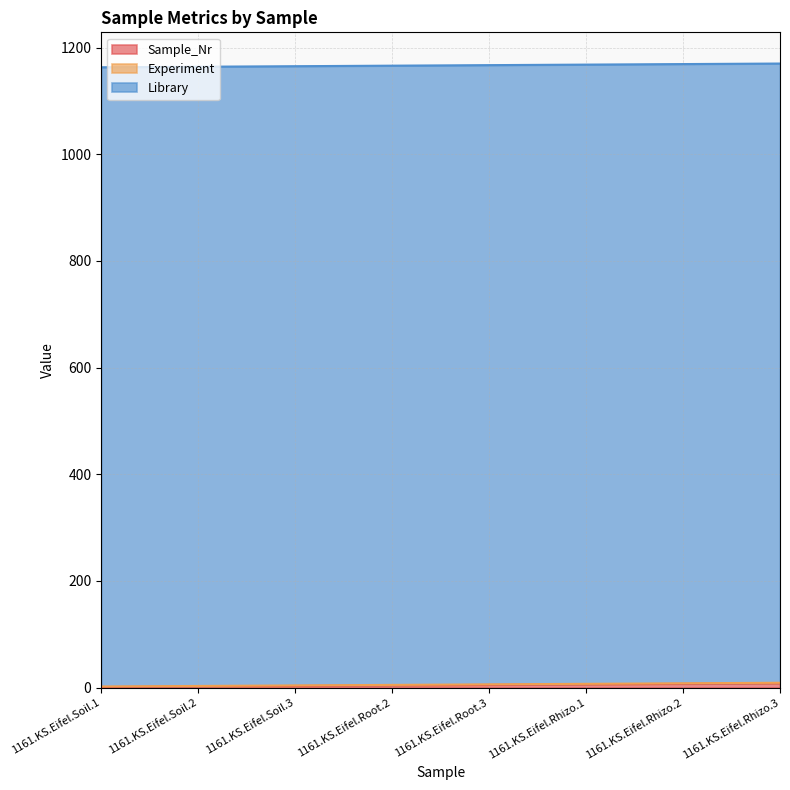

At how many categories does at least one series exceed 566?

8